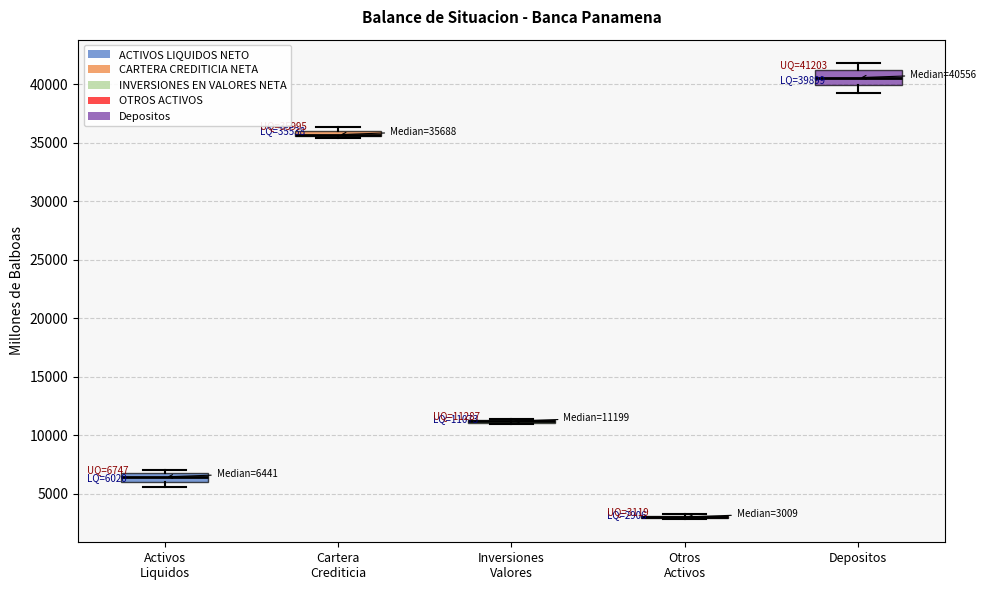

Which box is the tallest, from its lower edge to its upper edge?

Depositos